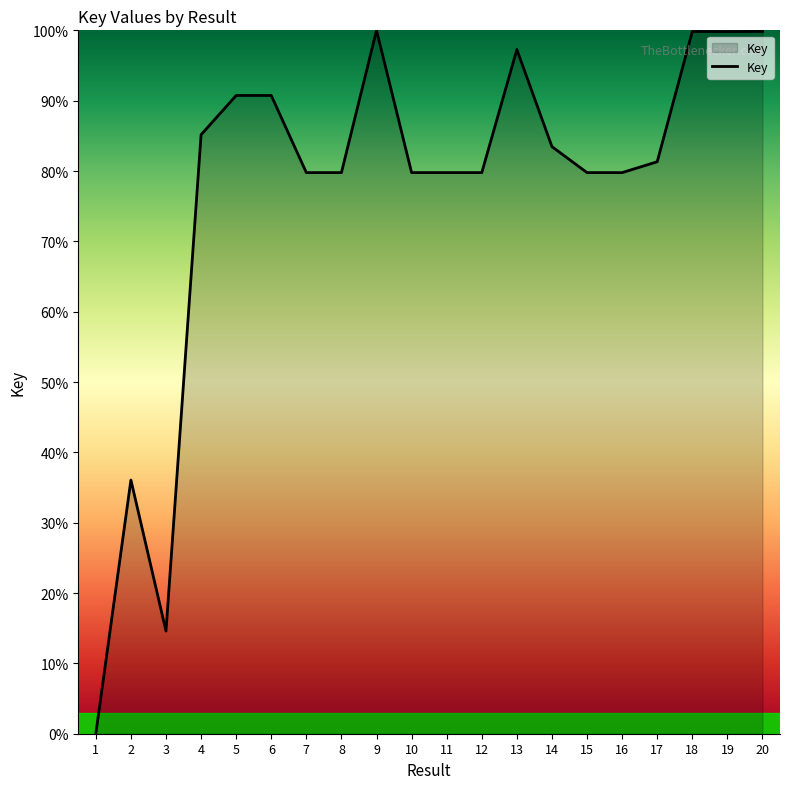

Does the chart display data point markers on the line(s)?

No